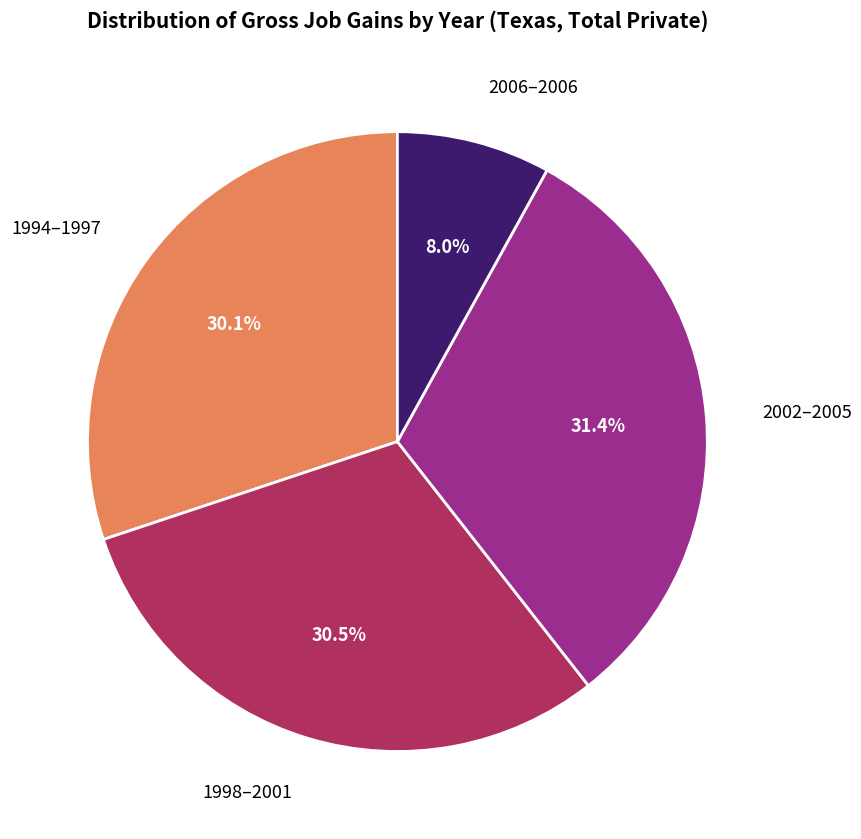

Is there any slice that represents more than half of the pie?

No